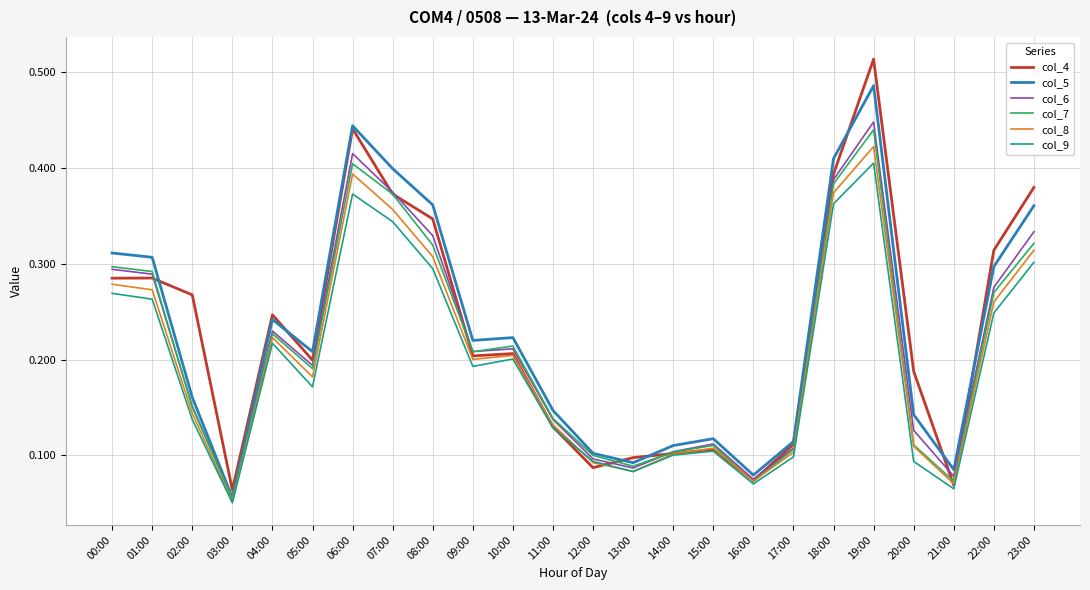

What are all the series names shown in the legend?

col_4, col_5, col_6, col_7, col_8, col_9